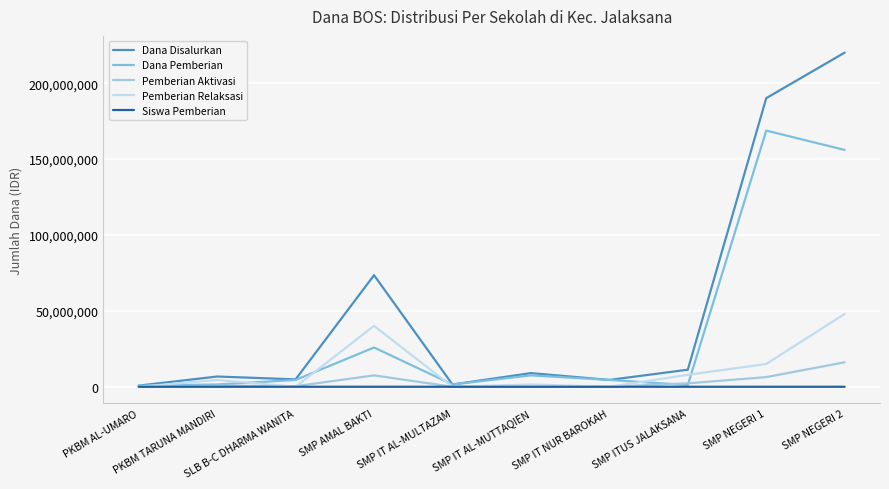

At which label does Pemberian Aktivasi reach its minimum?

PKBM AL-UMARO